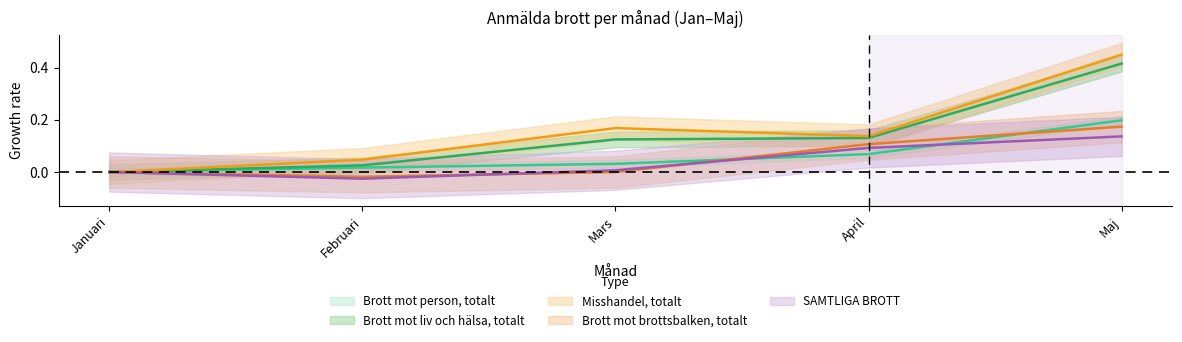

Is the value of Misshandel, totalt at April greater than the value of Brott mot liv och hälsa, totalt at Mars?

Yes